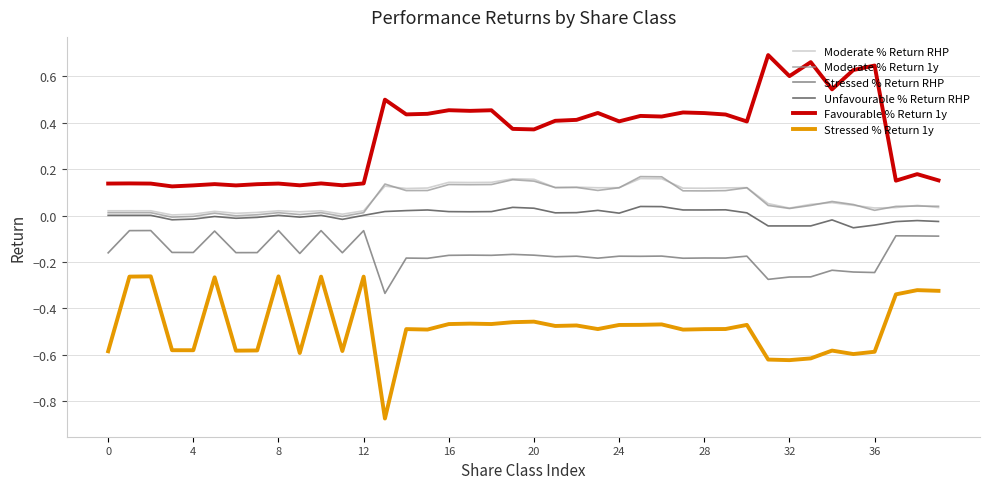

True or false: Moderate % Return RHP has more than 2 interior local peaks.

True